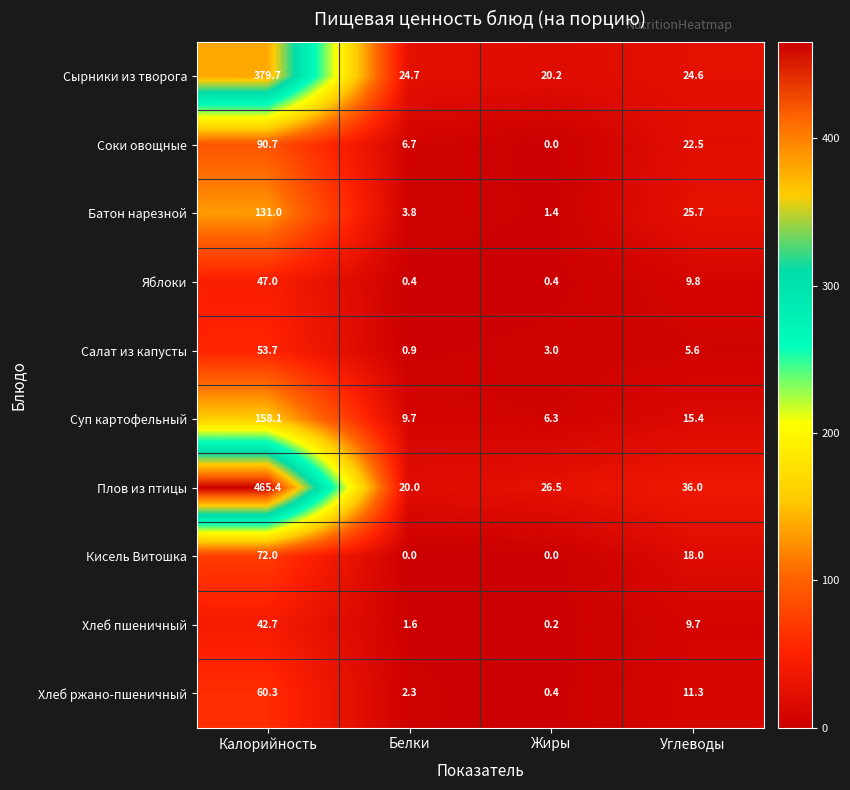

What is the difference between the maximum and minimum values in the Хлеб пшеничный series?

42.5